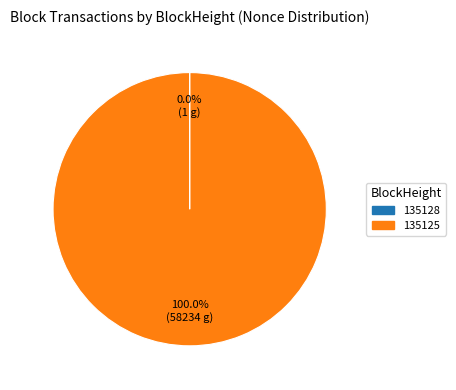

Which category accounts for the majority?

135125